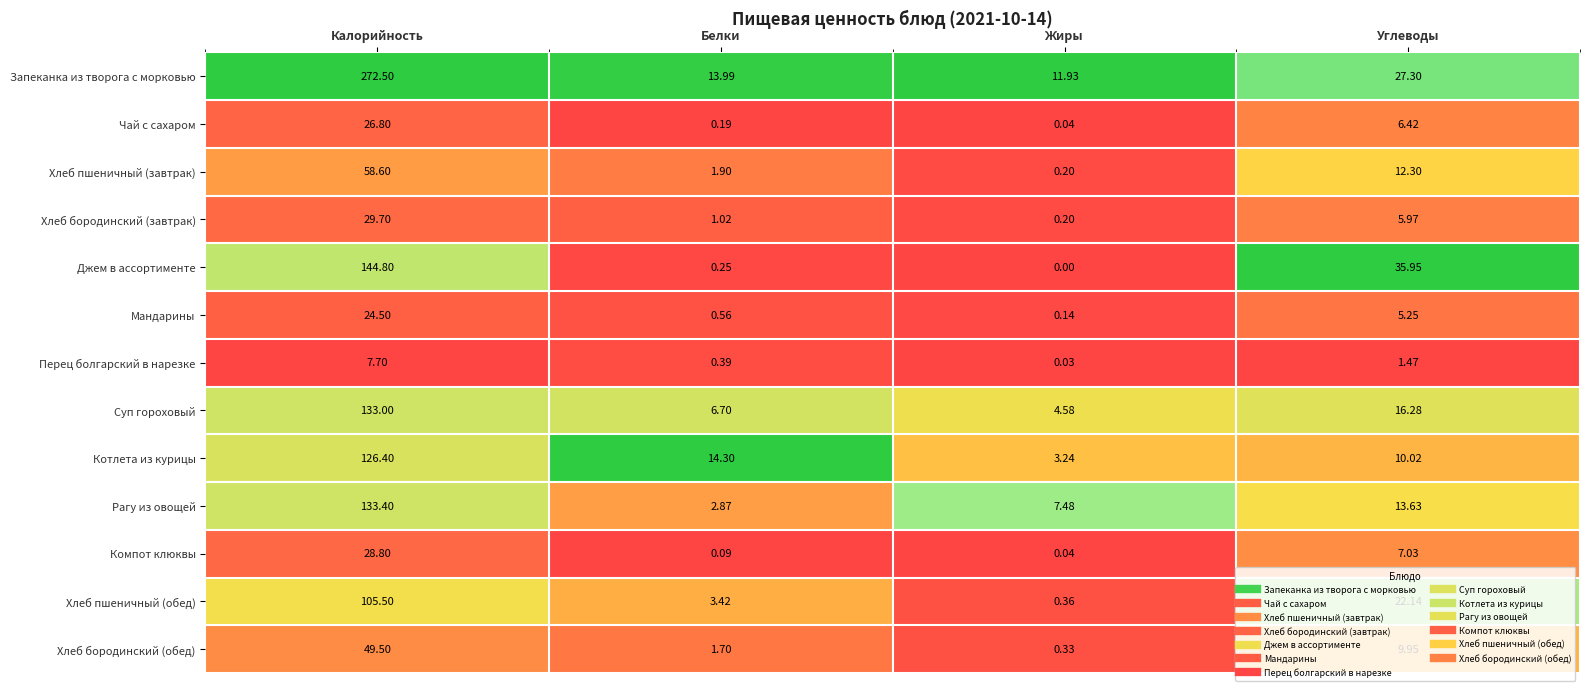

How many series are shown in this chart?

13